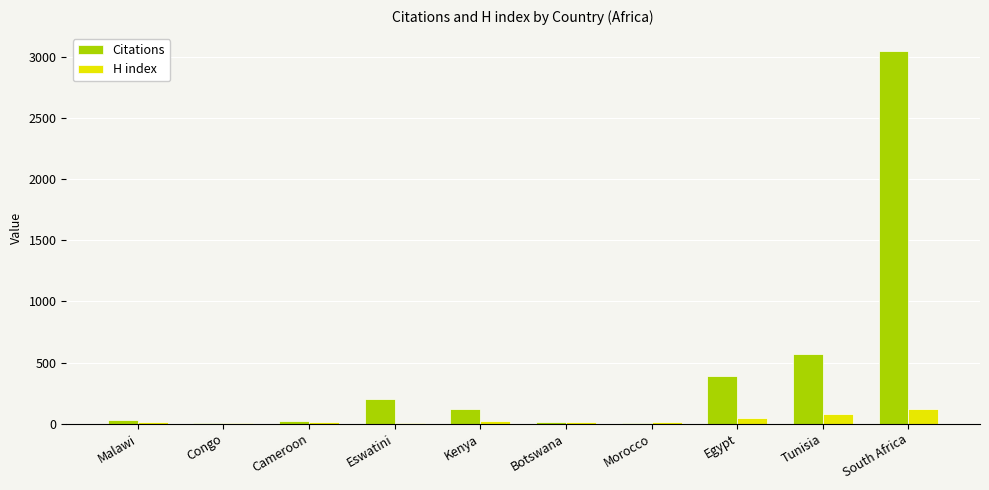

True or false: Citations has a value of 1647 at South Africa.

False